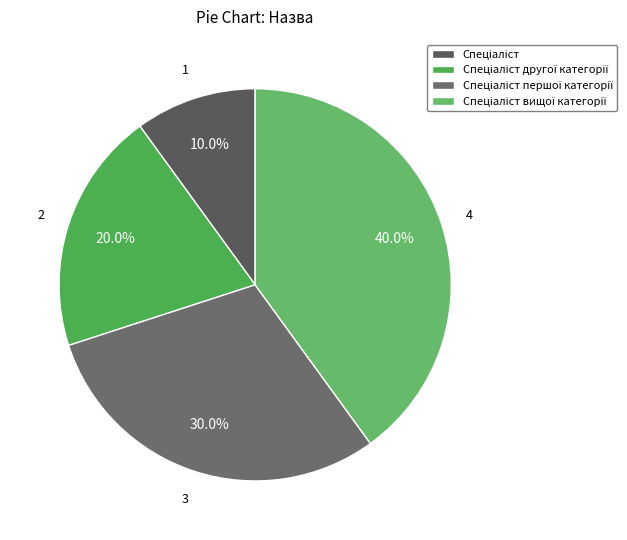

The Спеціаліст першої категорії slice represents 38% of the pie. True or false?

False